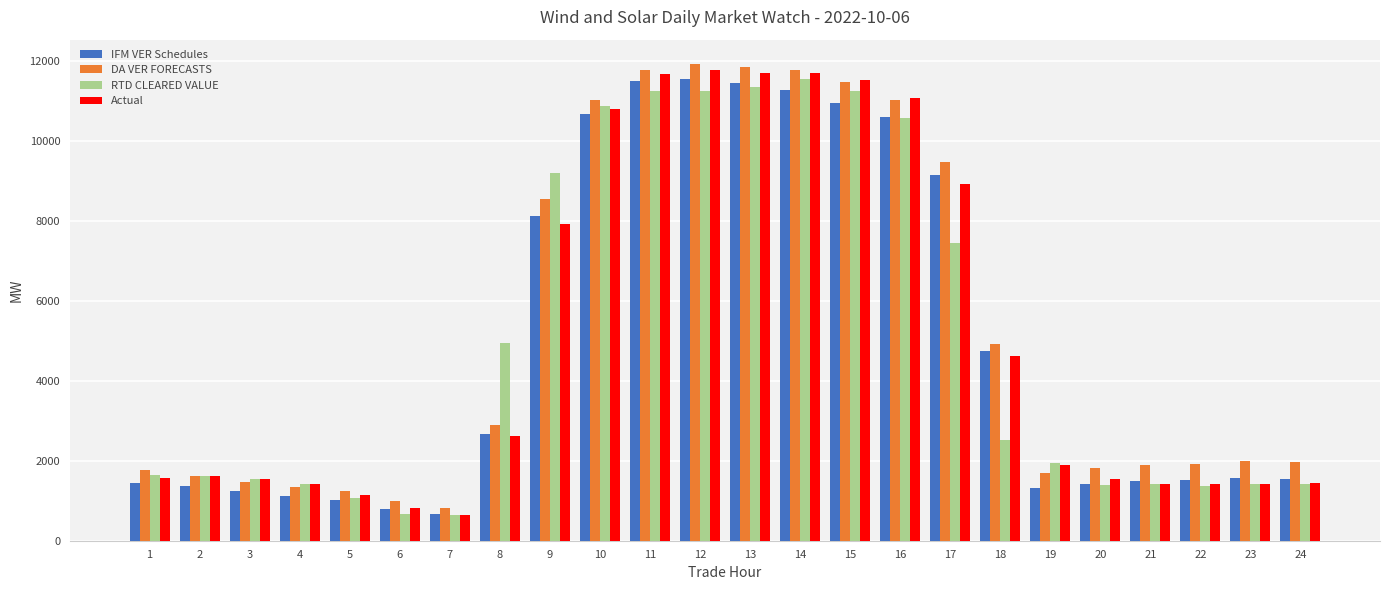

What is the minimum value shown in the chart?

633.1